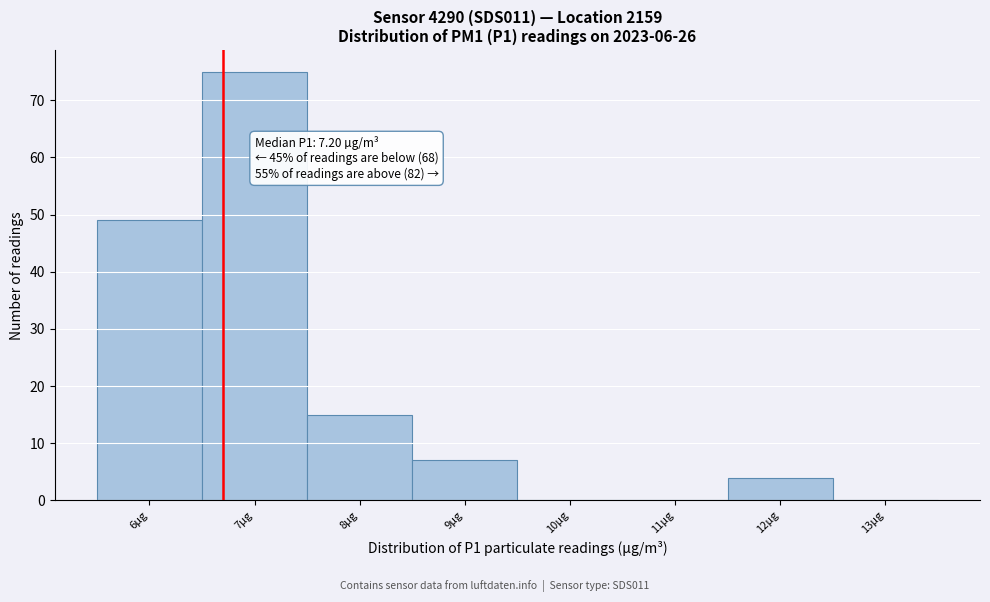

Reading right to left, transcribe all the data shown in this chart.

13µg=0	12µg=4	11µg=0	10µg=0	9µg=7	8µg=15	7µg=75	6µg=49